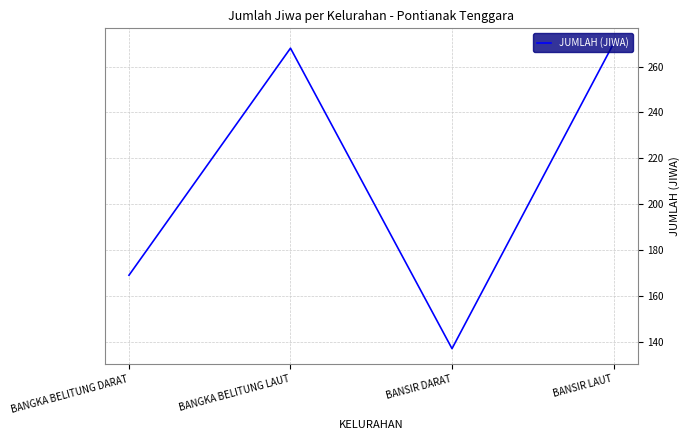

Rank the categories by value from lowest to highest.

BANSIR DARAT, BANGKA BELITUNG DARAT, BANGKA BELITUNG LAUT, BANSIR LAUT